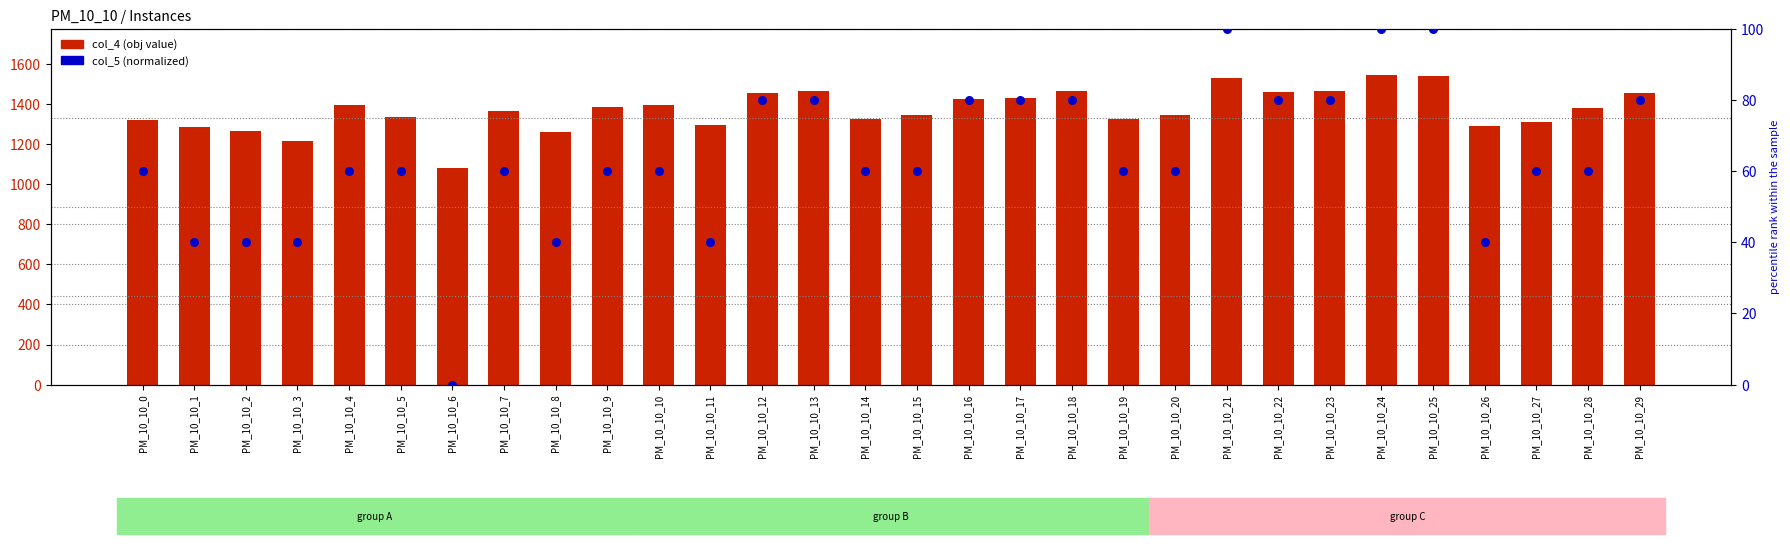

Which series contains the lowest Y value?

col_5 (normalized)